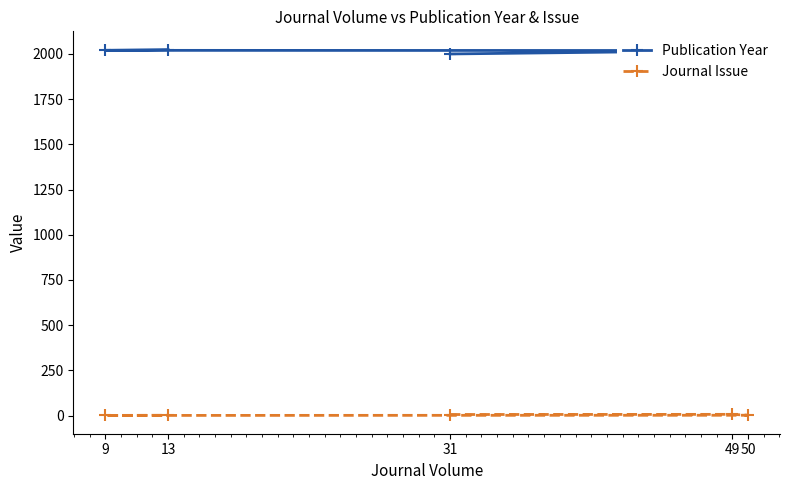

Is the value of Journal Issue at 31 greater than the value of Publication Year at 9?

No